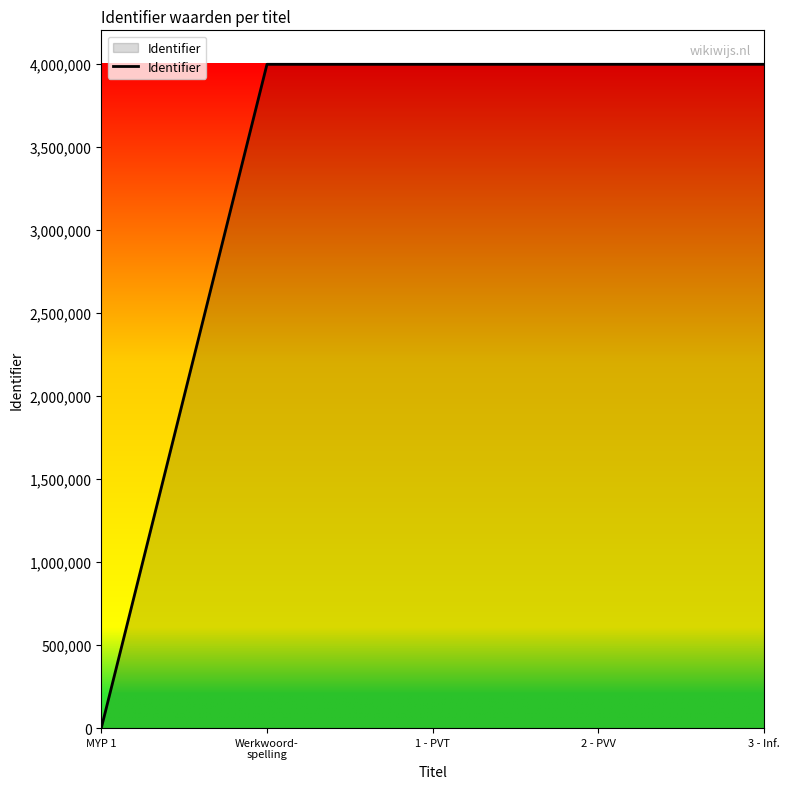

True or false: there are more than 2 points higher than both neighbors.

False